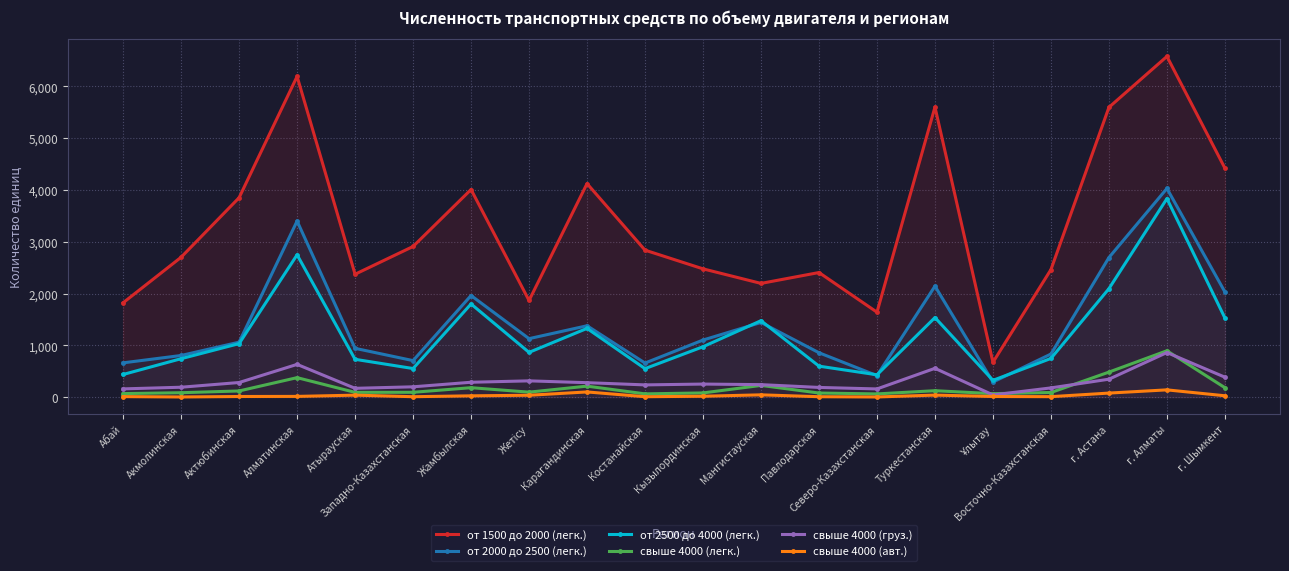

Where is от 2000 до 2500 (легк.) nearest to the value 2161?

Туркестанская